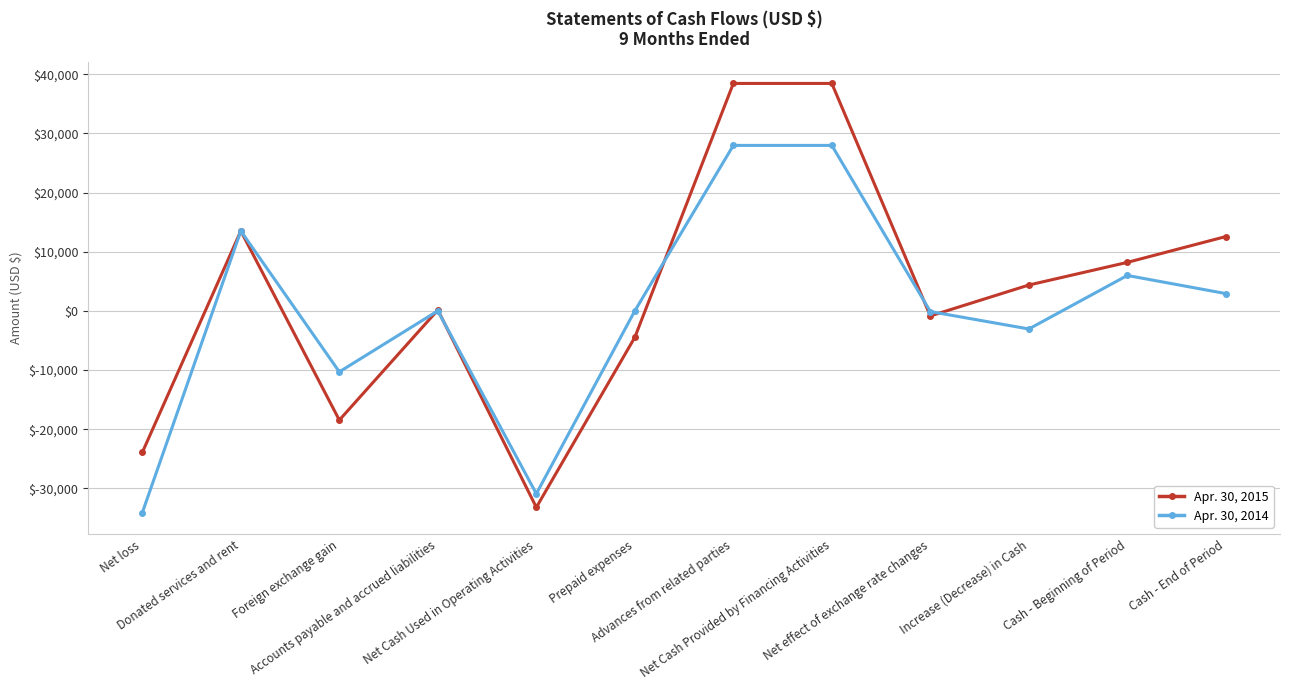

List the series in order of their overall mean, lowest first.

Apr. 30, 2014, Apr. 30, 2015